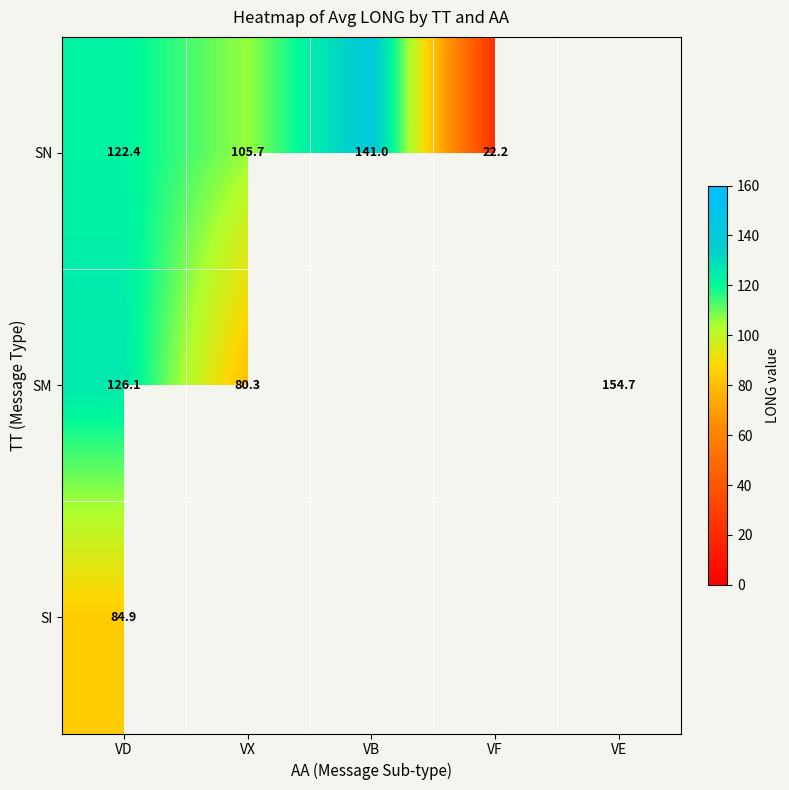

Rank the series at VD from highest to lowest value.

SM, SN, SI